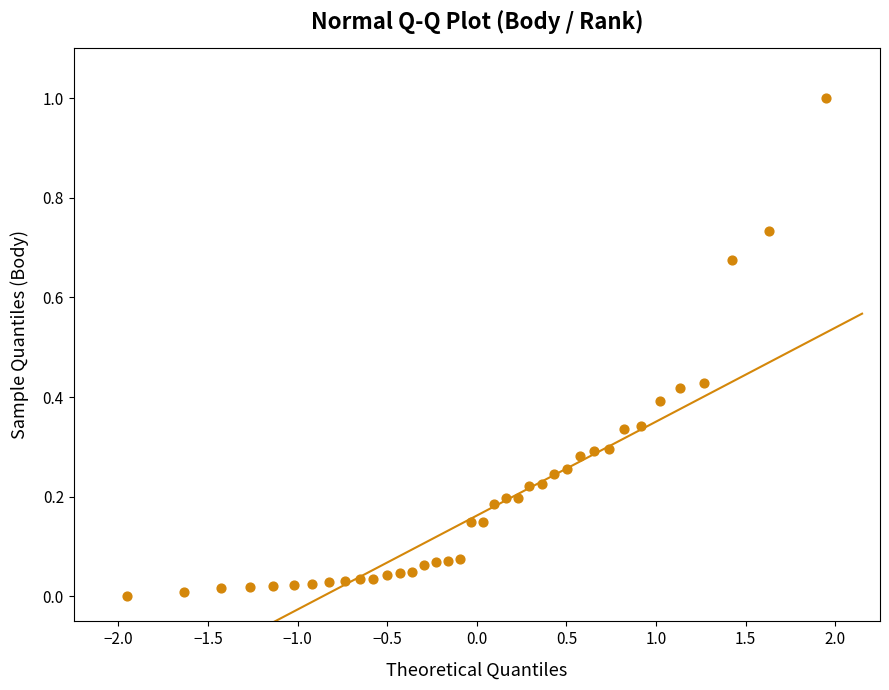

What is the range of X values (max minus min)?

3.9